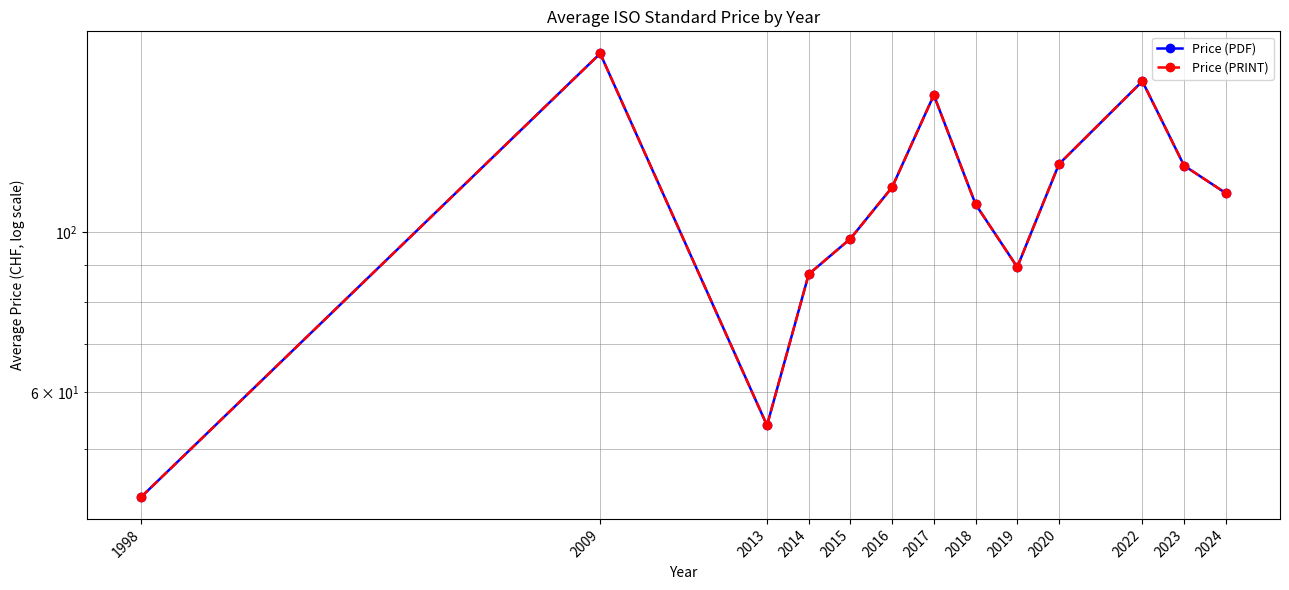

The value of Price (PDF) at 2014 is 87.5. True or false?

True